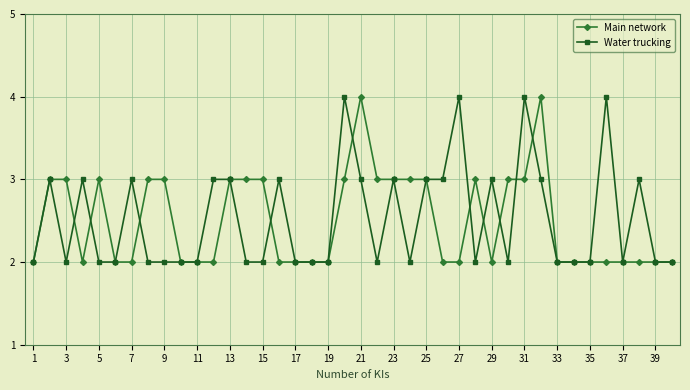

What is the maximum value for Main network?

4